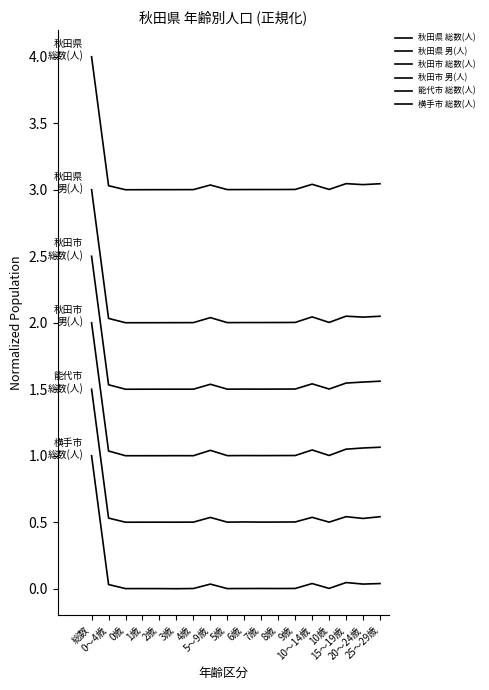

What is the label of the 3rd point from the left?

0歳